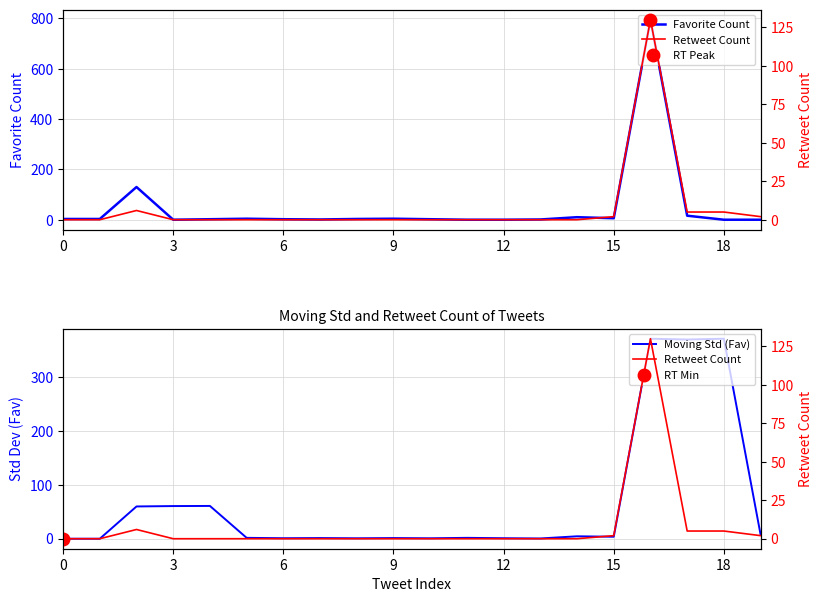

Reading left to right, extract all data points from this chart.

Favorite Count: 3.0	3.0	130.0	0.0	2.0	4.0	2.0	1.0	3.0	4.0	2.0	0.0	0.0	1.0	10.0	6.0	795.0	16.0	0.0	0.0
Retweet Count: 0.0	0.0	6.0	0.0	0.0	0.0	0.0	0.0	0.0	0.0	0.0	0.0	0.0	0.0	0.0	2.0	130.0	5.0	5.0	2.0
Moving Std (Fav): 0.0	0.0	59.9	60.6	60.8	1.6	0.9	1.2	0.8	1.2	0.8	1.6	0.9	0.5	4.5	3.7	371.0	369.6	371.1	7.5